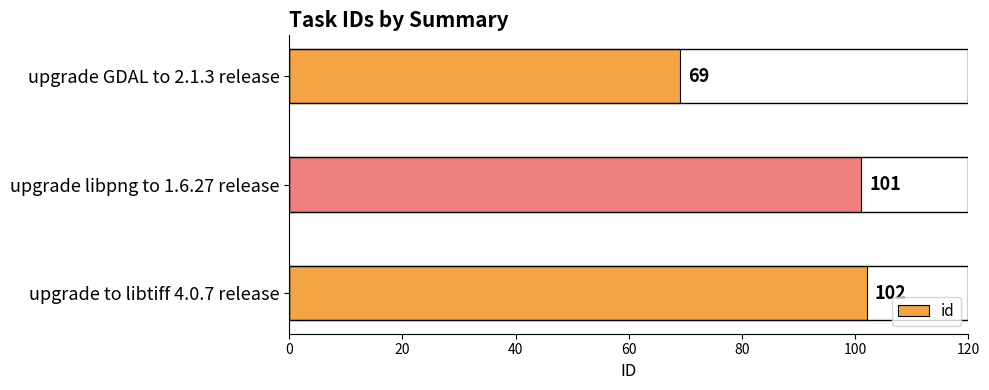

What is the average value?

91